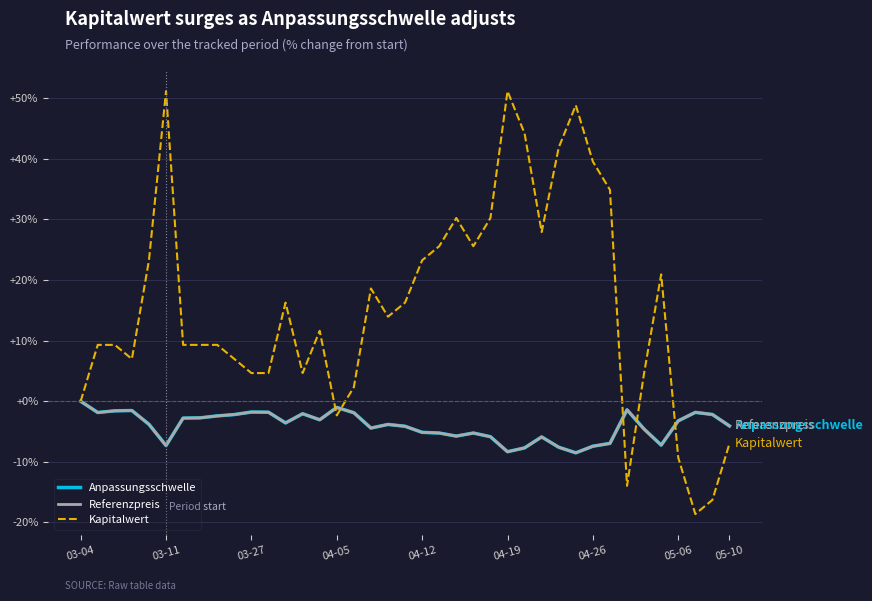

Count the number of data series in this chart.

3